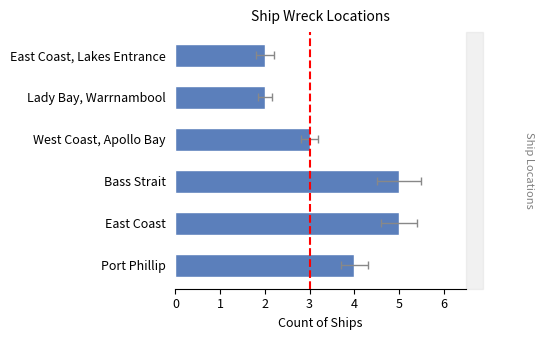

Reading right to left, list all the values displayed in this chart.

2	2	3	5	5	4